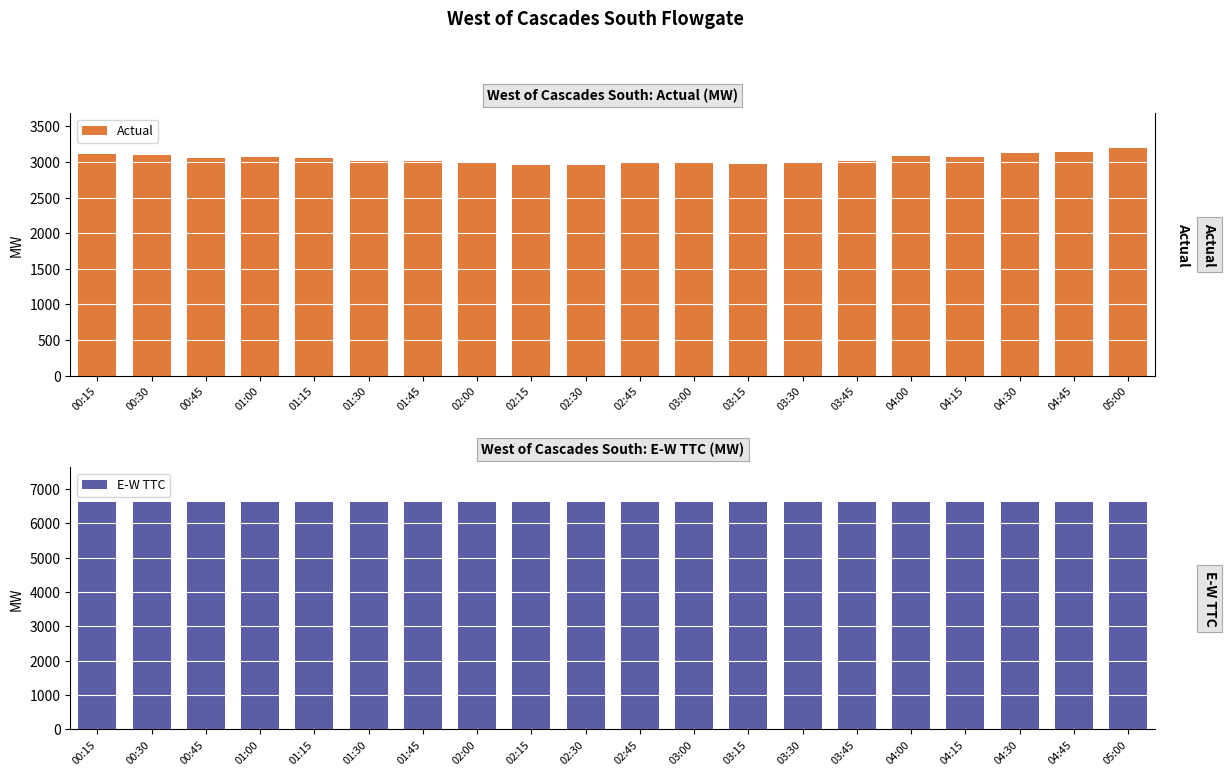

How many values in the Actual series exceed 3055?

10